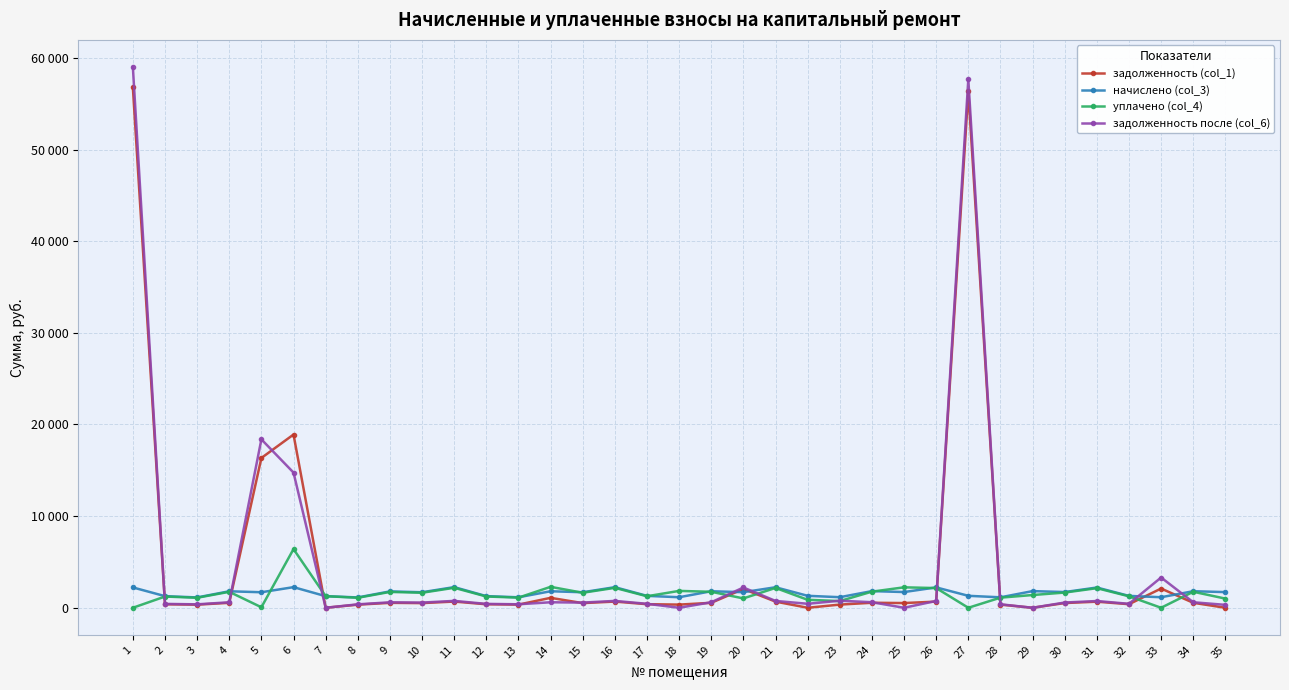

Does the chart have visible grid lines?

Yes